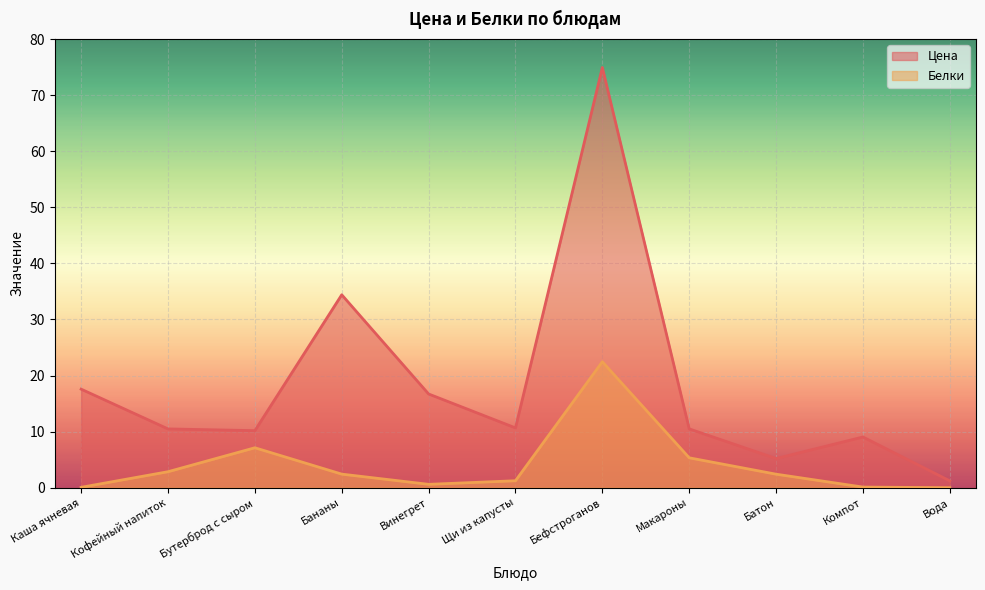

True or false: Белки and Цена intersect in this chart.

False